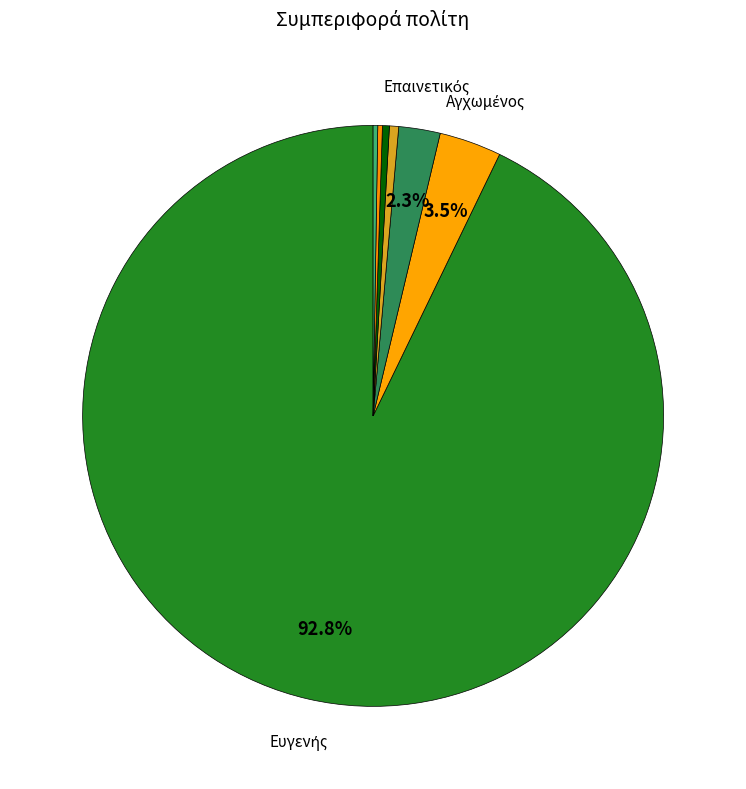

To the nearest percent, what is the average slice percentage?

14%